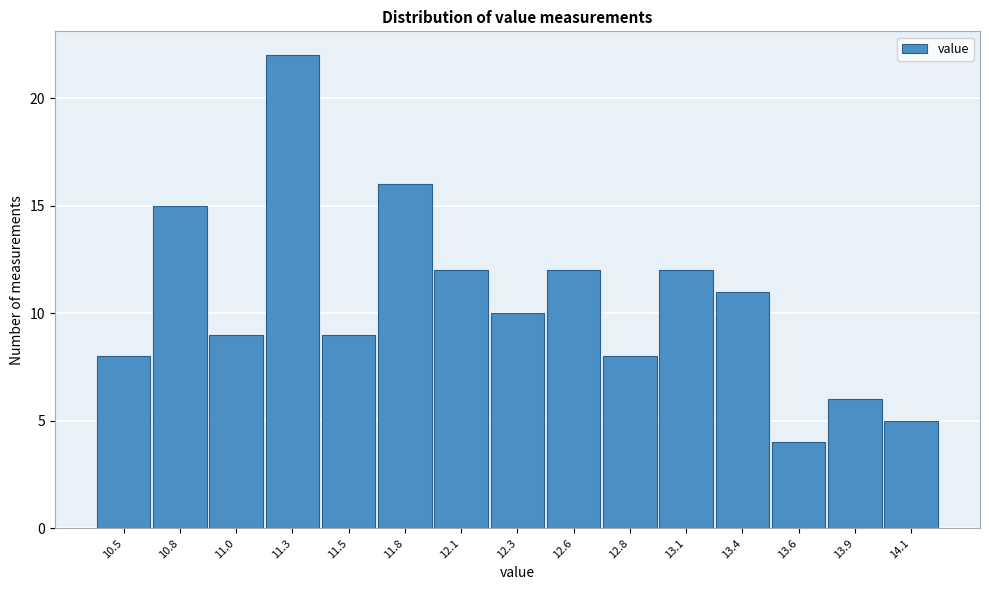

Reading right to left, extract all data points from this chart.

5	6	4	11	12	8	12	10	12	16	9	22	9	15	8